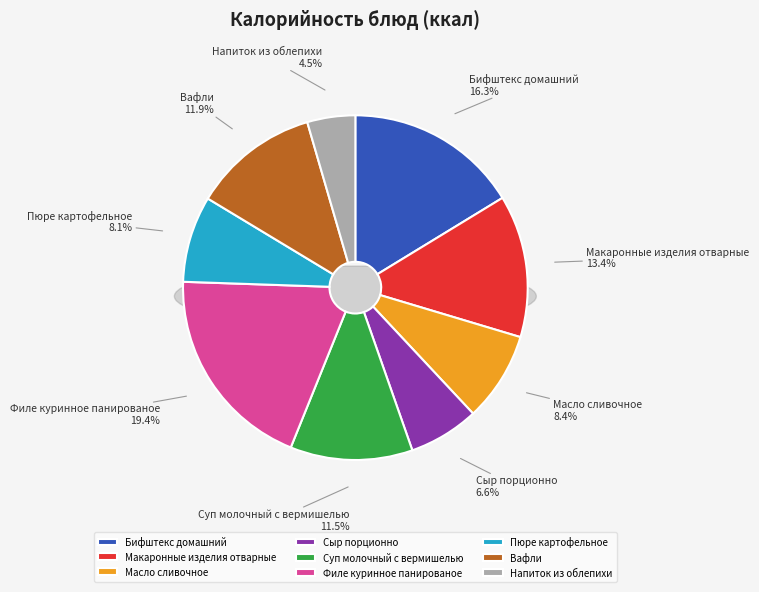

Count the number of slices in the pie.

9